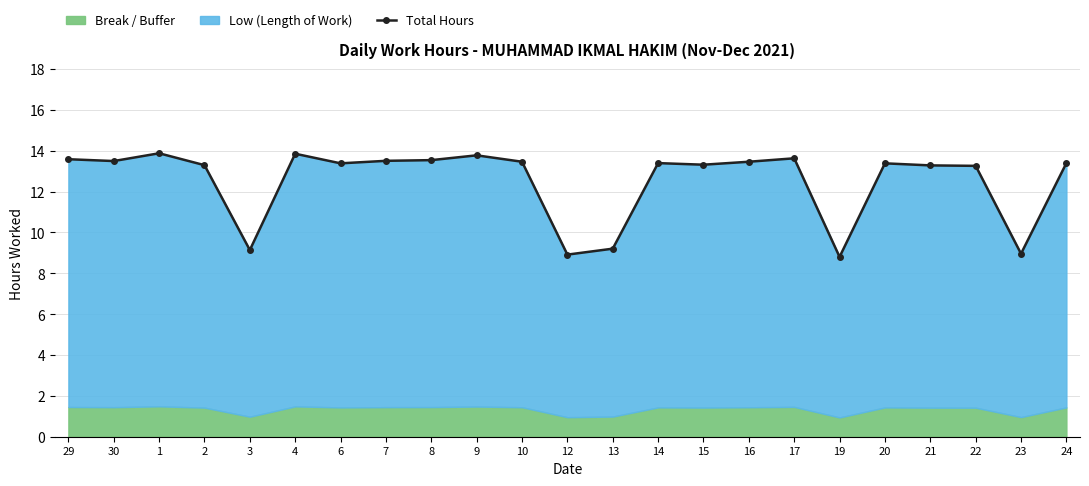

What is the smallest value displayed?

8.8